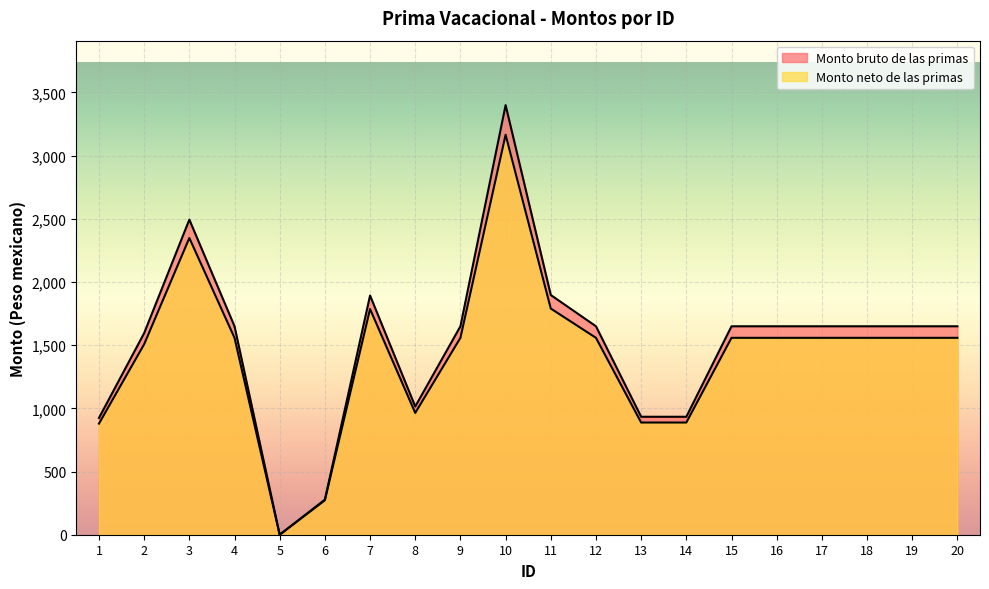

How many lines are shown in the chart?

2